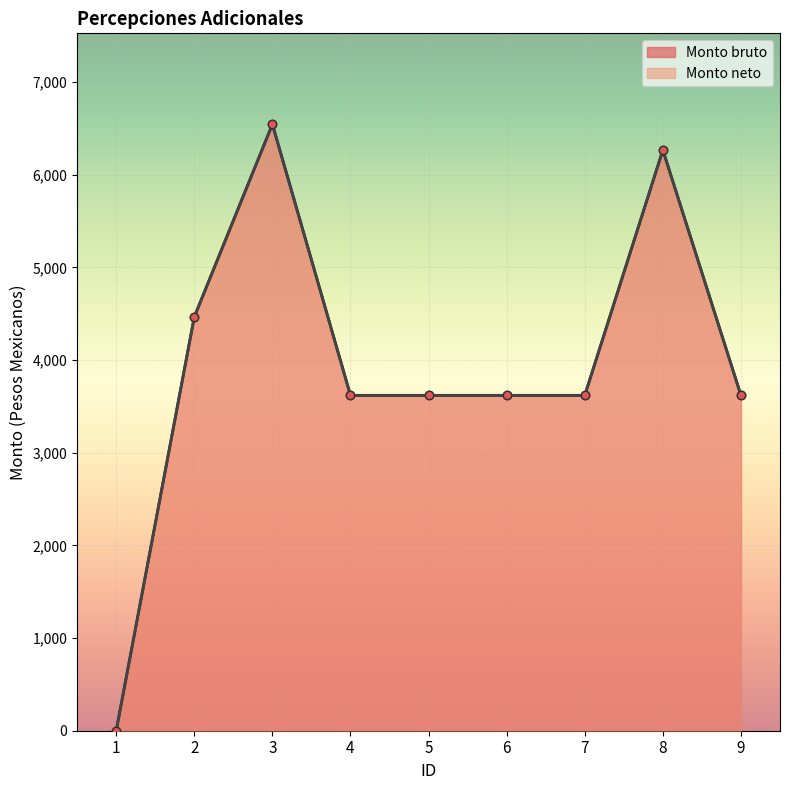

Reading left to right, transcribe all the data shown in this chart.

Monto bruto line: 0.0	4466.1	6544.7	3619.4	3619.4	3619.4	3619.4	6266.7	3619.4
Monto neto line: 0.0	4466.1	6544.7	3619.4	3619.4	3619.4	3619.4	6266.7	3619.4